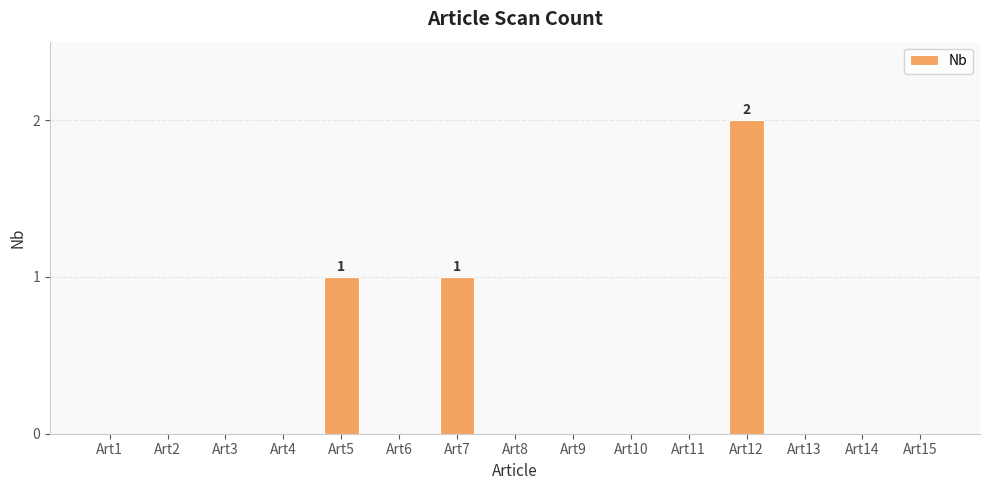

The chart shows a value of 0 at Art8. True or false?

True